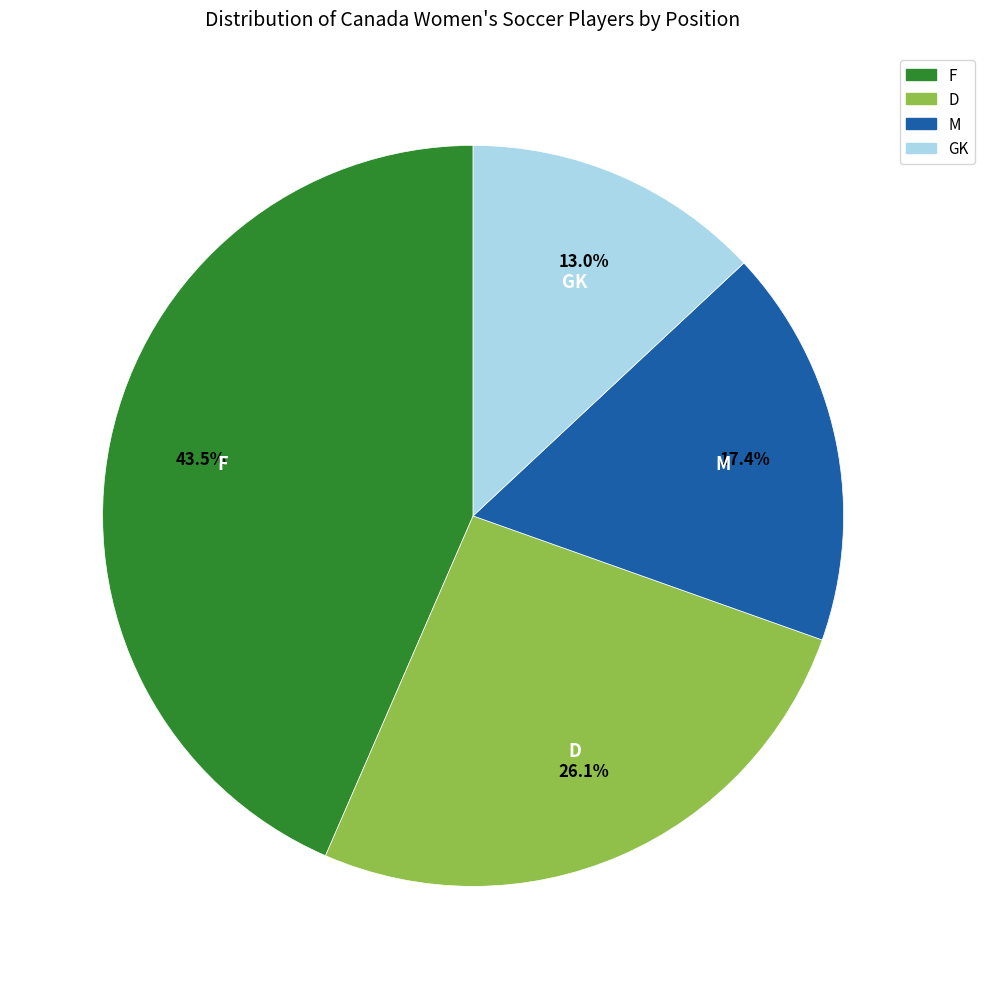

Is there any slice that represents more than half of the pie?

No